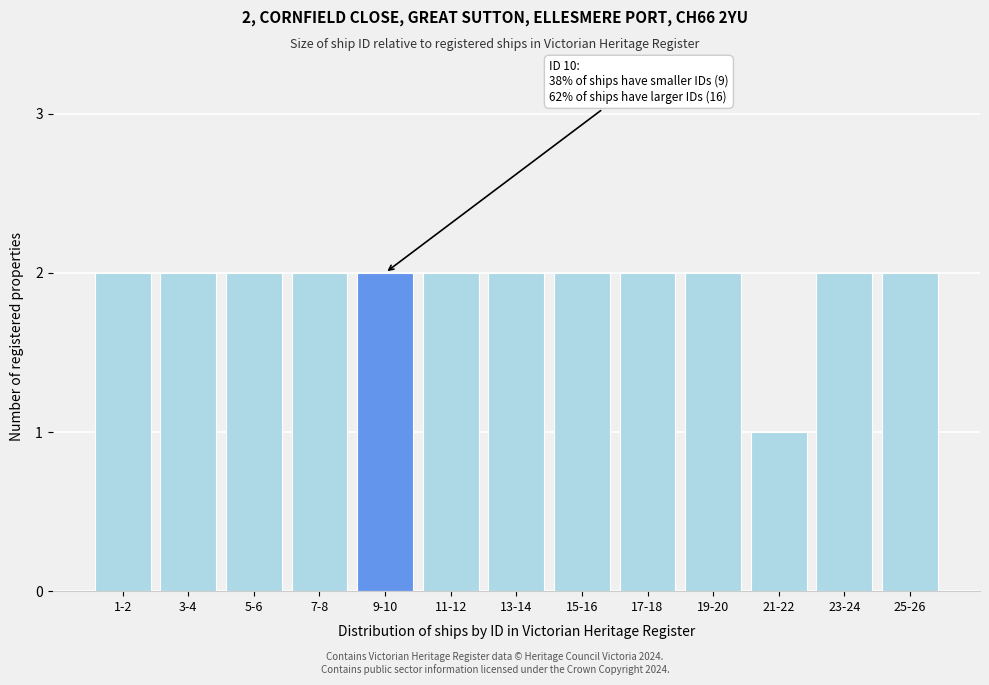

Reading left to right, list all the values displayed in this chart.

2	2	2	2	2	2	2	2	2	2	1	2	2